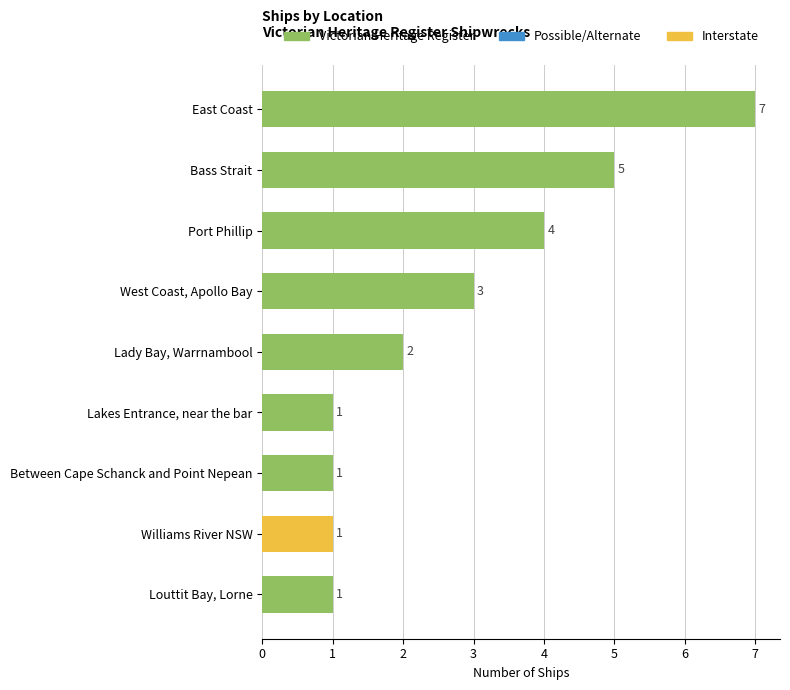

What is the difference between the maximum and second lowest values?

6